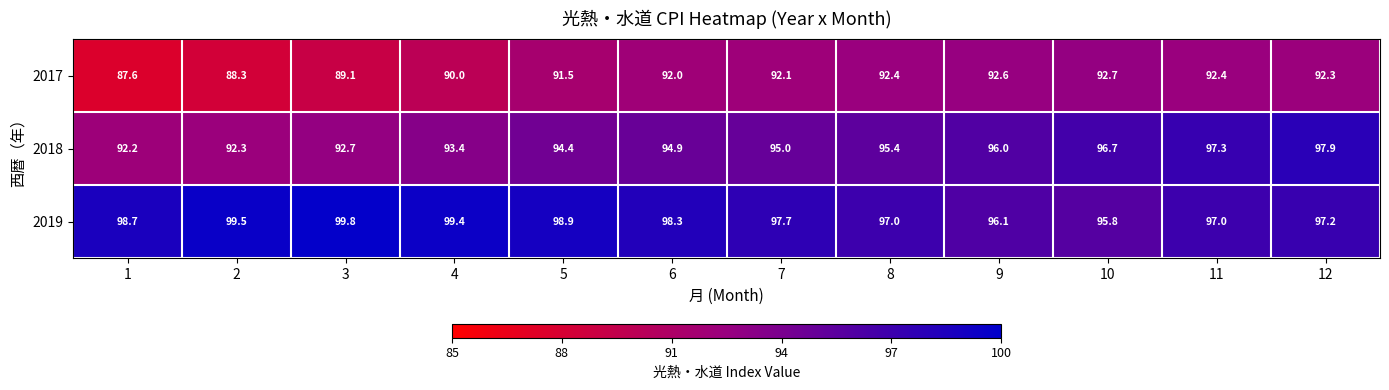

Which category has the lowest value across all series?

1